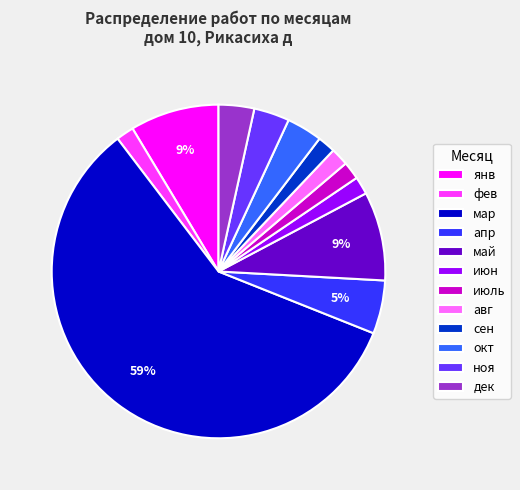

Which slice represents more than half of the pie?

мар